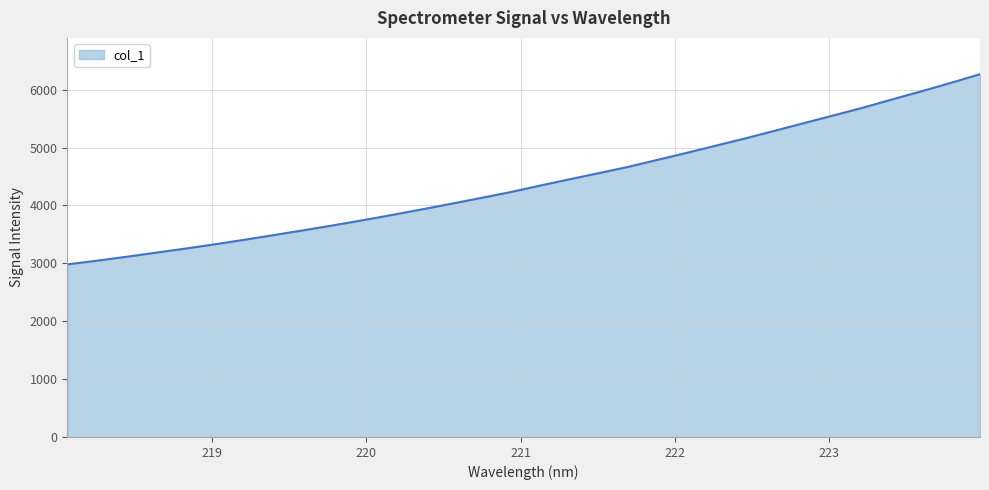

What is the minimum value shown in the chart?

2981.2